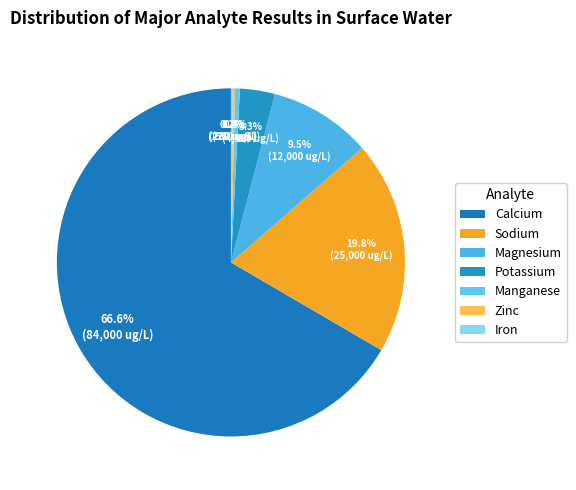

True or false: Manganese accounts for 15% of the total.

False